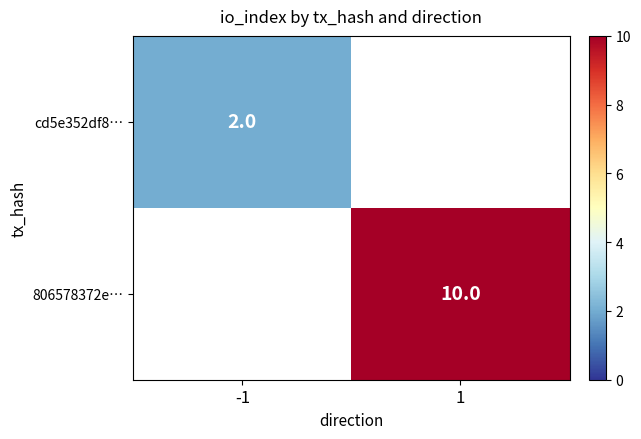

Is the value of cd5e352df8… at -1 greater than the value of 806578372e… at 1?

No